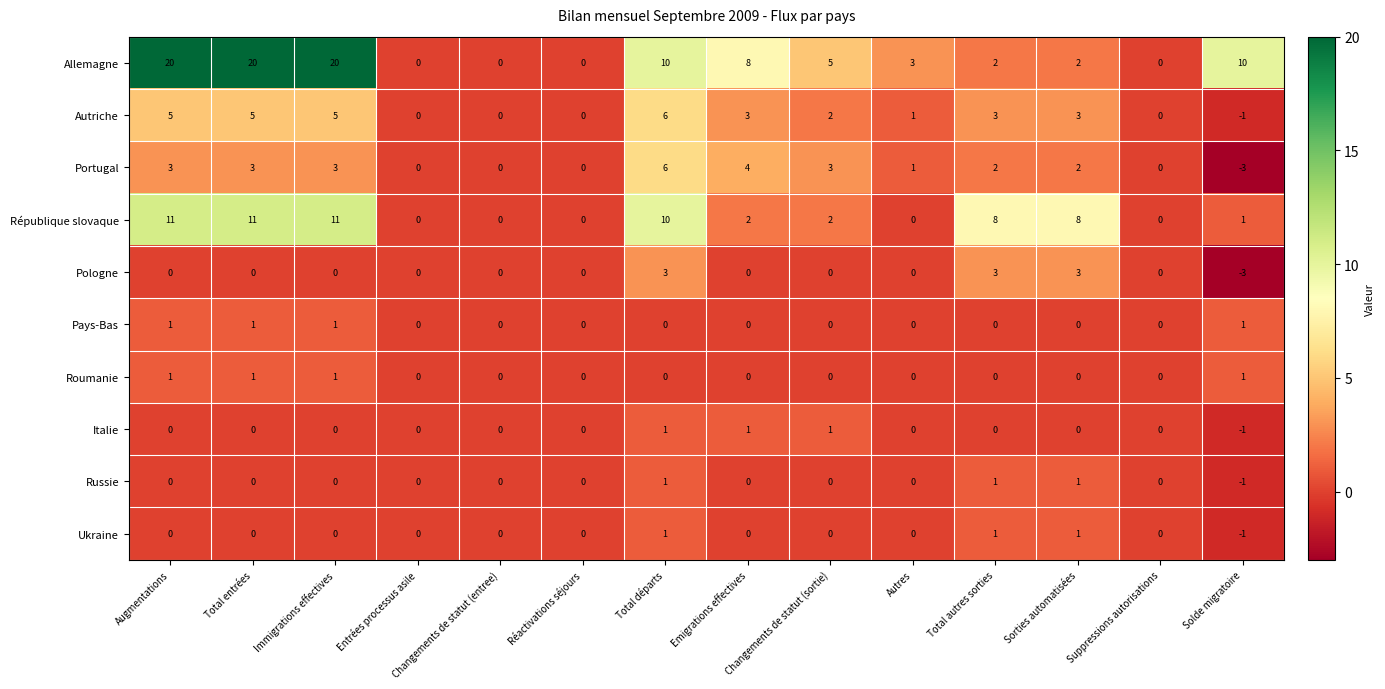

True or false: Italie has a value of 1 at Autres.

False